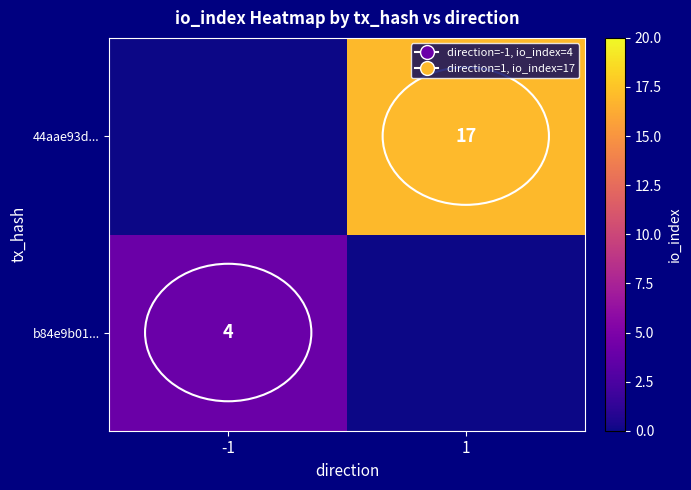

The value of 44aae93d... at 1 is 17. True or false?

True